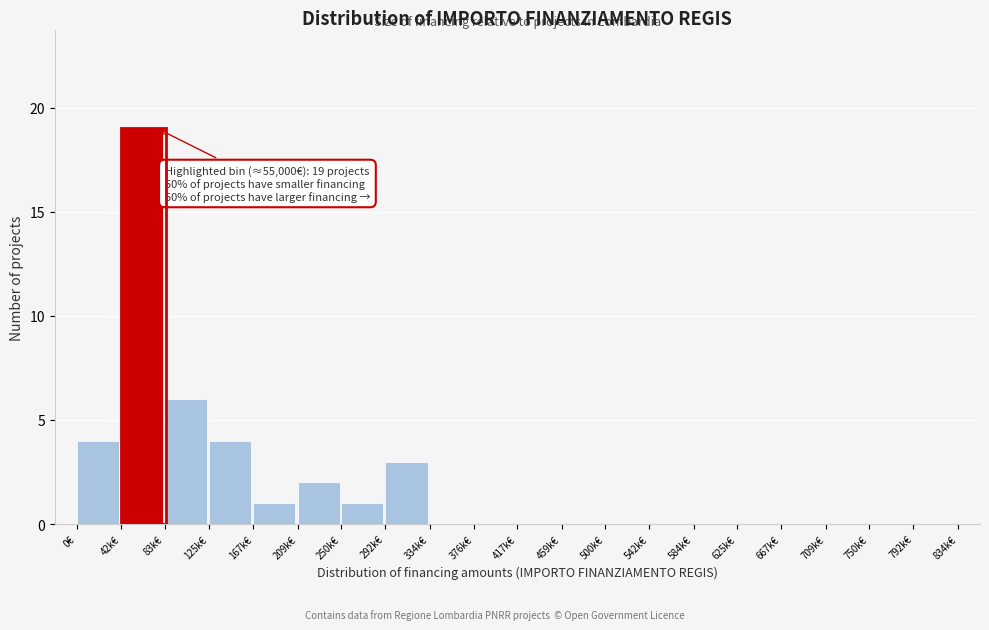

Reading right to left, transcribe all the data shown in this chart.

792k€=0	750k€=0	709k€=0	667k€=0	625k€=0	584k€=0	542k€=0	500k€=0	459k€=0	417k€=0	376k€=0	334k€=0	292k€=3	250k€=1	209k€=2	167k€=1	125k€=4	83k€=6	42k€=19	0€=4